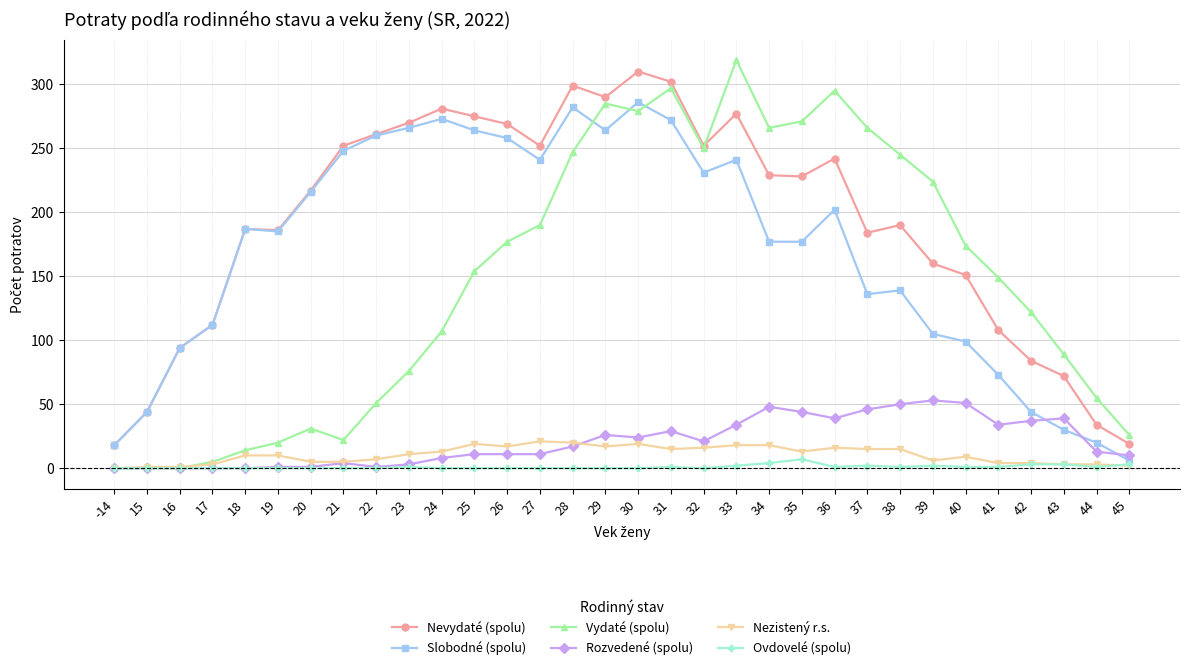

True or false: Ovdovelé (spolu) and Nevydaté (spolu) cross at least once.

False